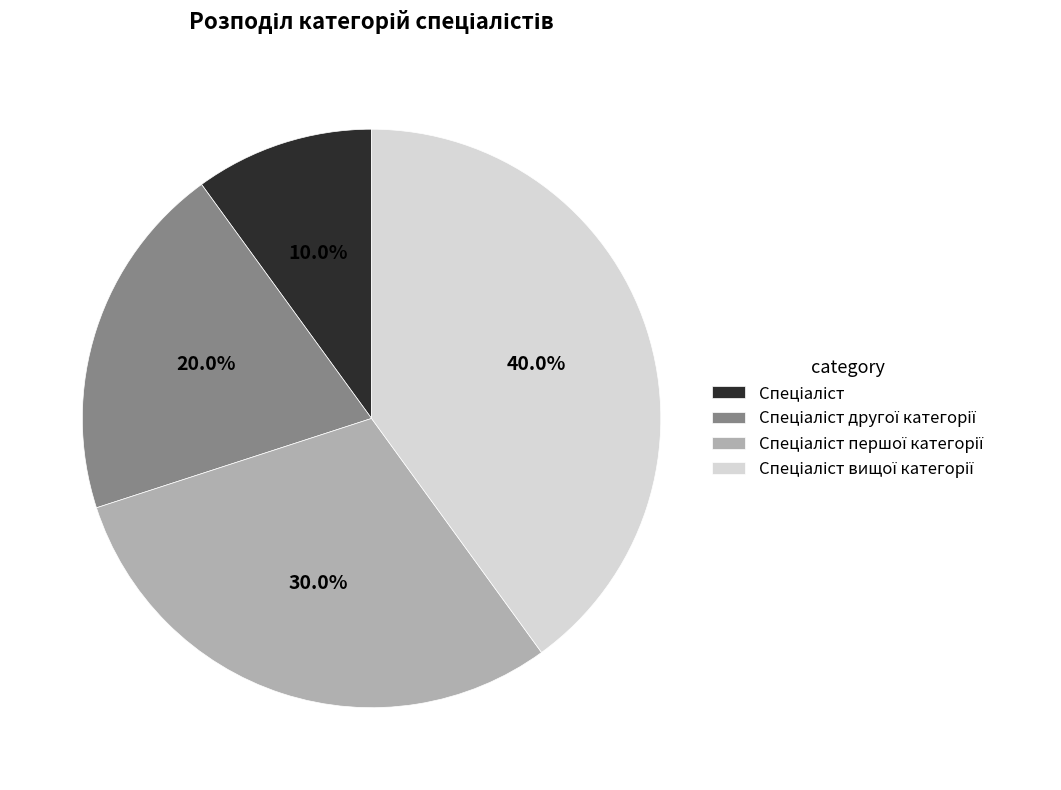

Is there a majority slice in this chart?

No